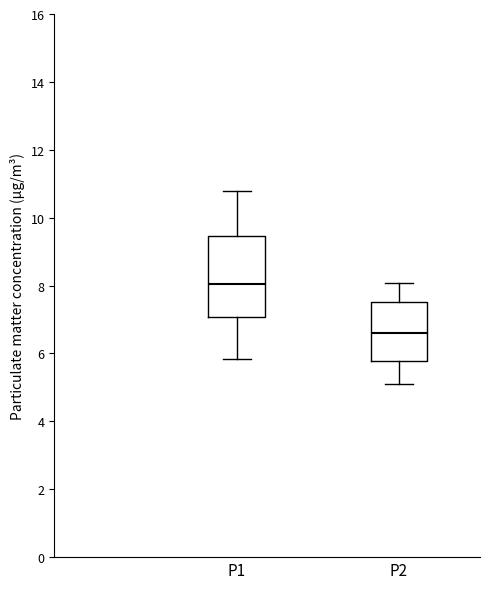

Reading left to right, read every box against the y-axis: the position of its median line, the range the box covers, and the ends of its whiskers. The values are not printed on the chart, so give them approximately, as read against the axis.

P1: median 8.0, box 7.0 to 9.4, whiskers 5.8 to 10.8
P2: median 6.6, box 5.8 to 7.6, whiskers 5.2 to 8.0